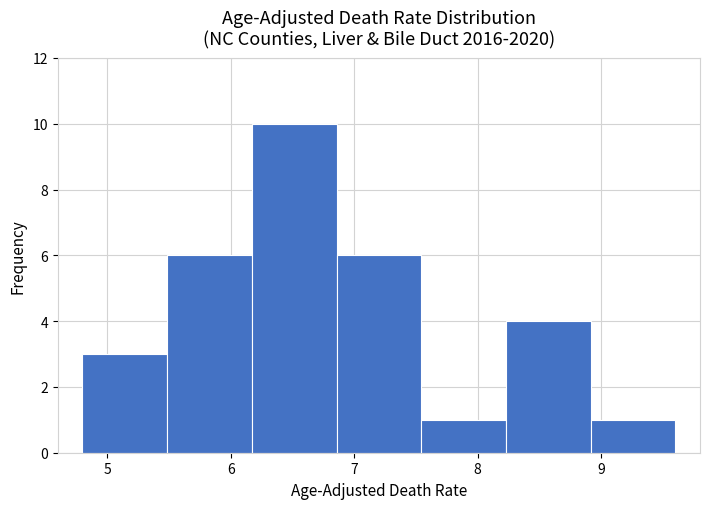

How tall is the bar that spans 7.5 to 8.2 on the x-axis? Neither the bar edges nor the heights are printed on the chart, so give them approximately, as read against the axes.

1